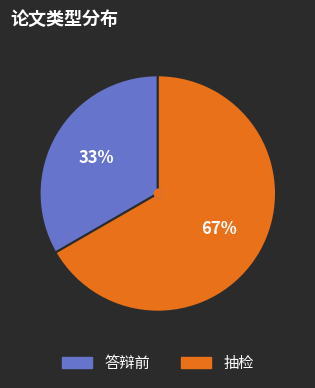

How many segments does this pie chart have?

2